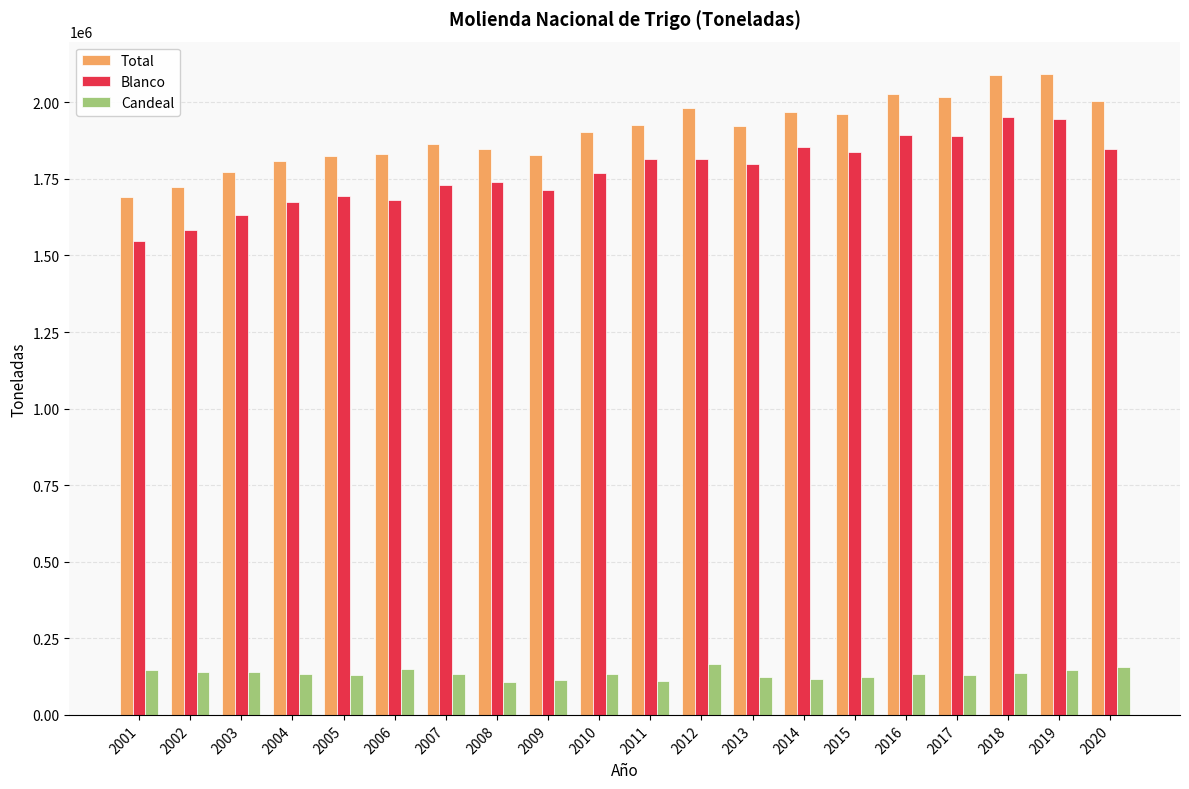

What is the difference between the maximum and minimum values in the Total series?

401443